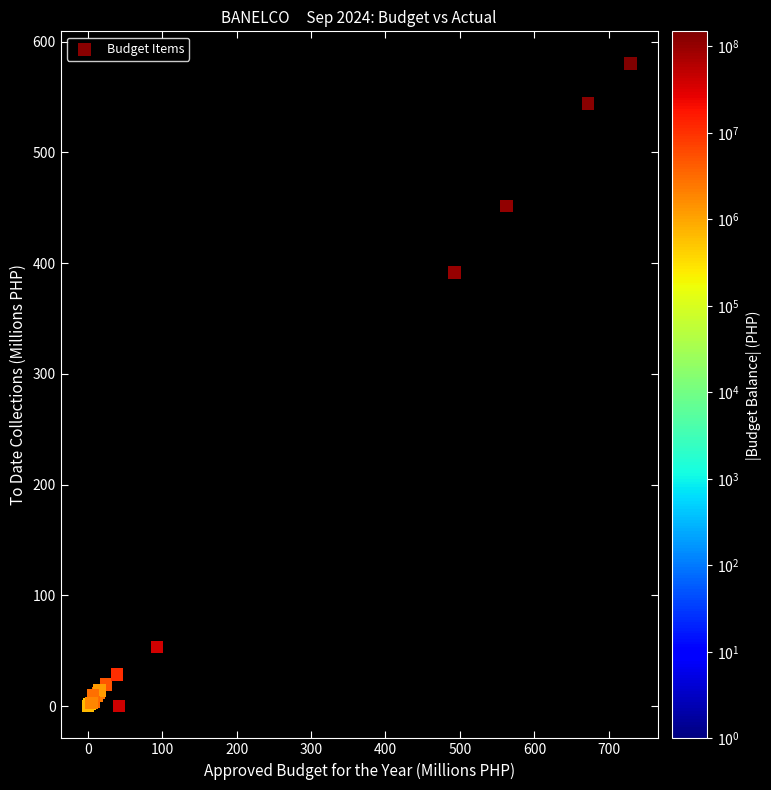

What Y value in the scatter plot is closest to 290?

391.4